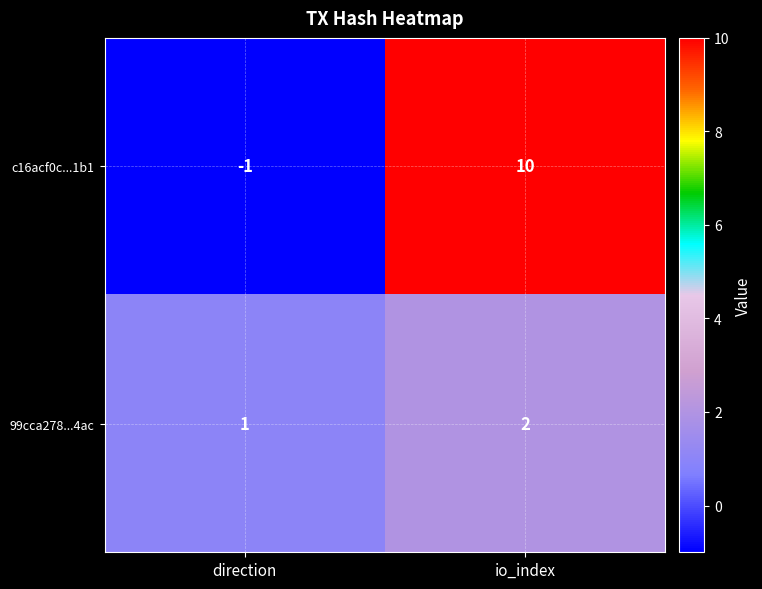

What is the highest value of the c16acf0c...1b1 series?

10